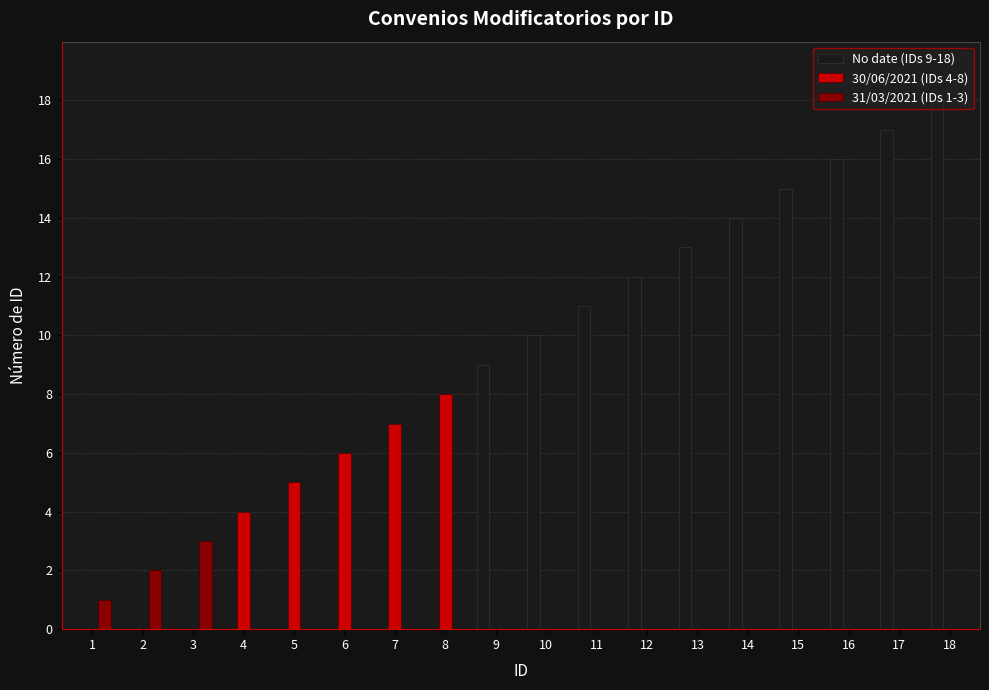

Are the bars horizontal?

No